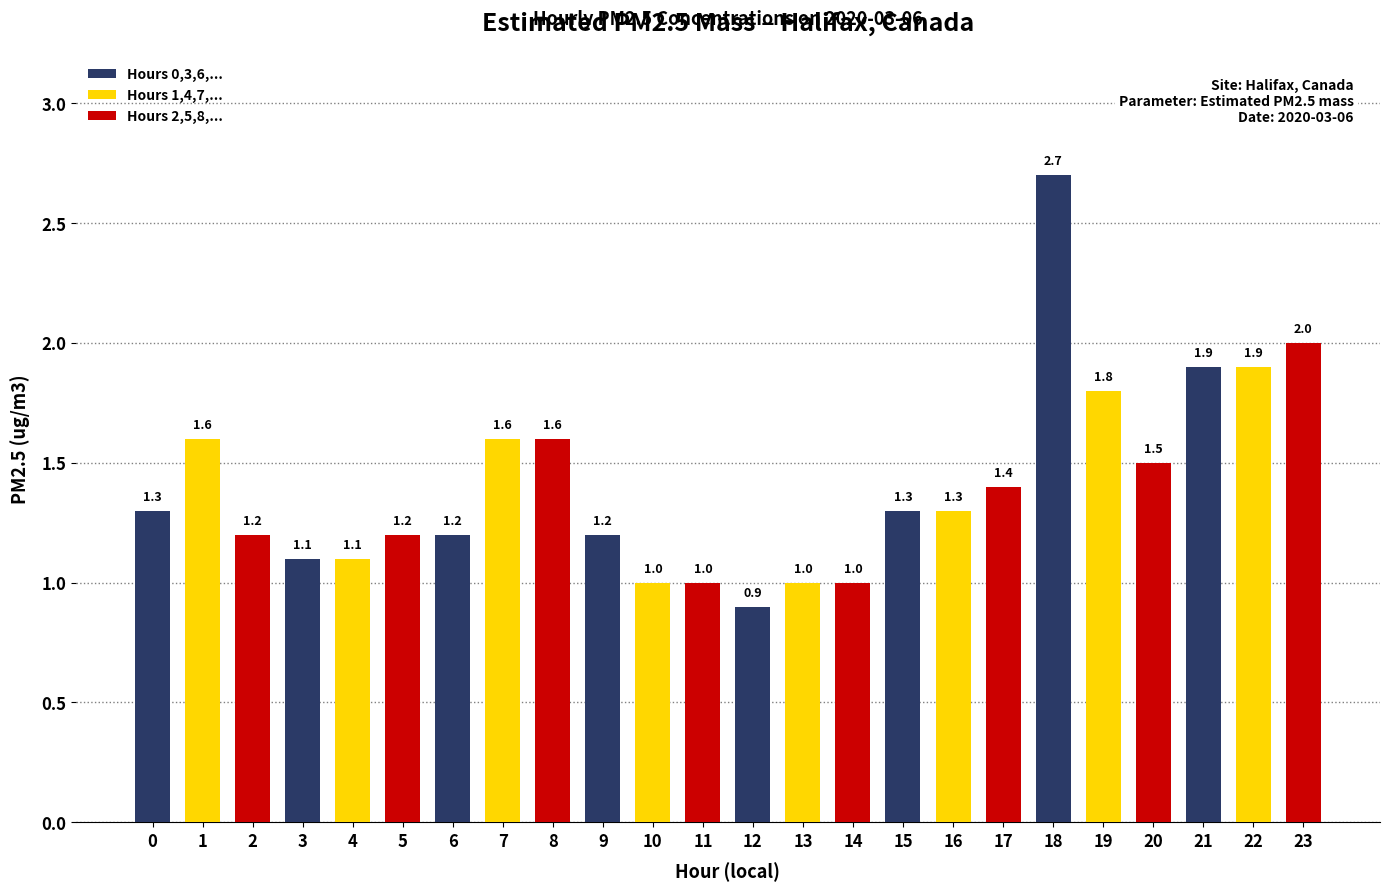

How many values are below 1?

1